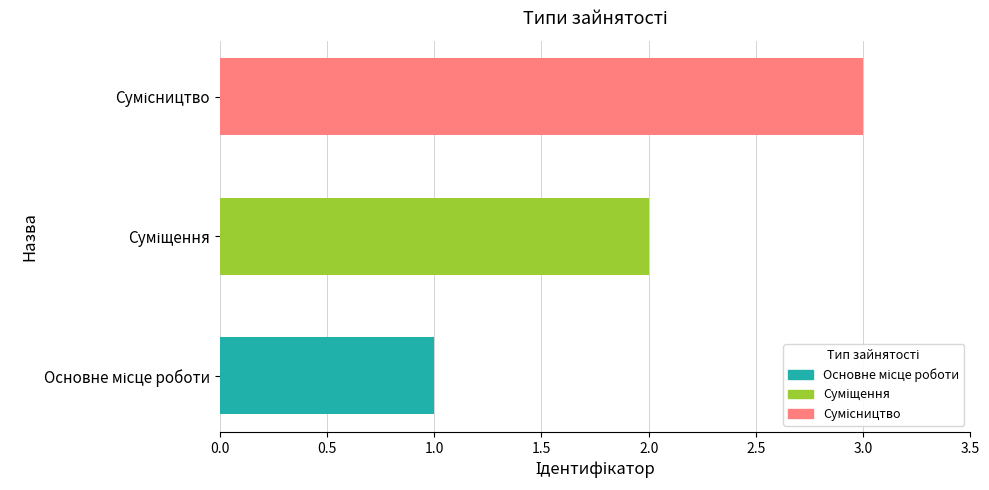

What is the sum of all values?

6